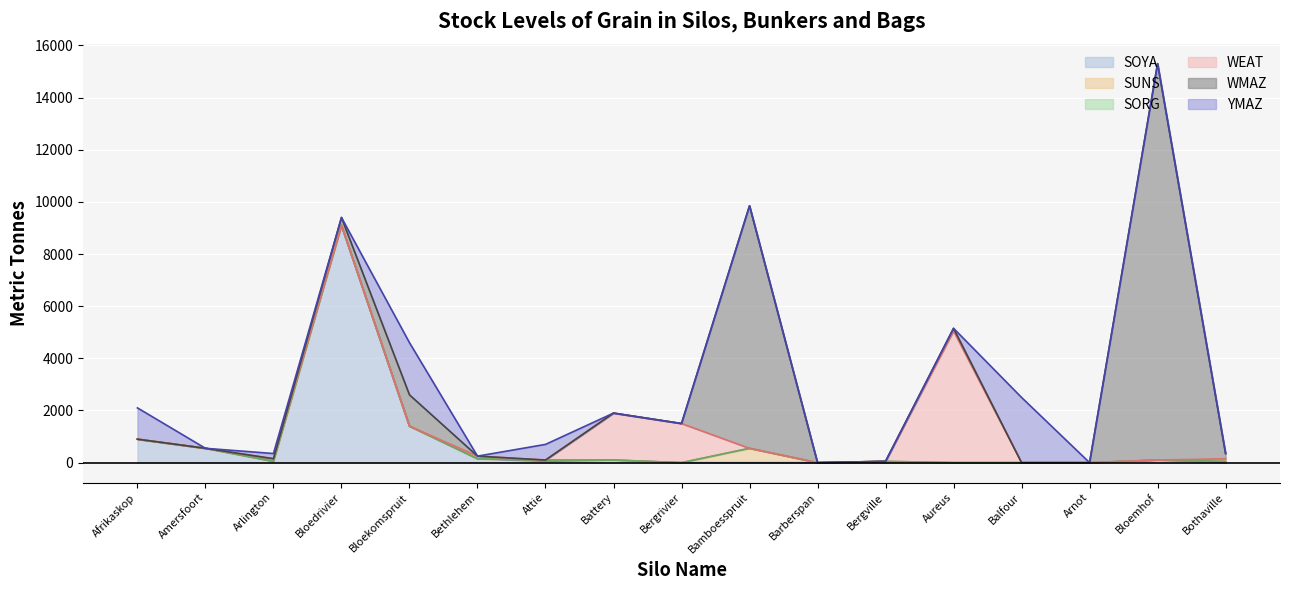

What is the label of the 11th point from the left?

Barberspan